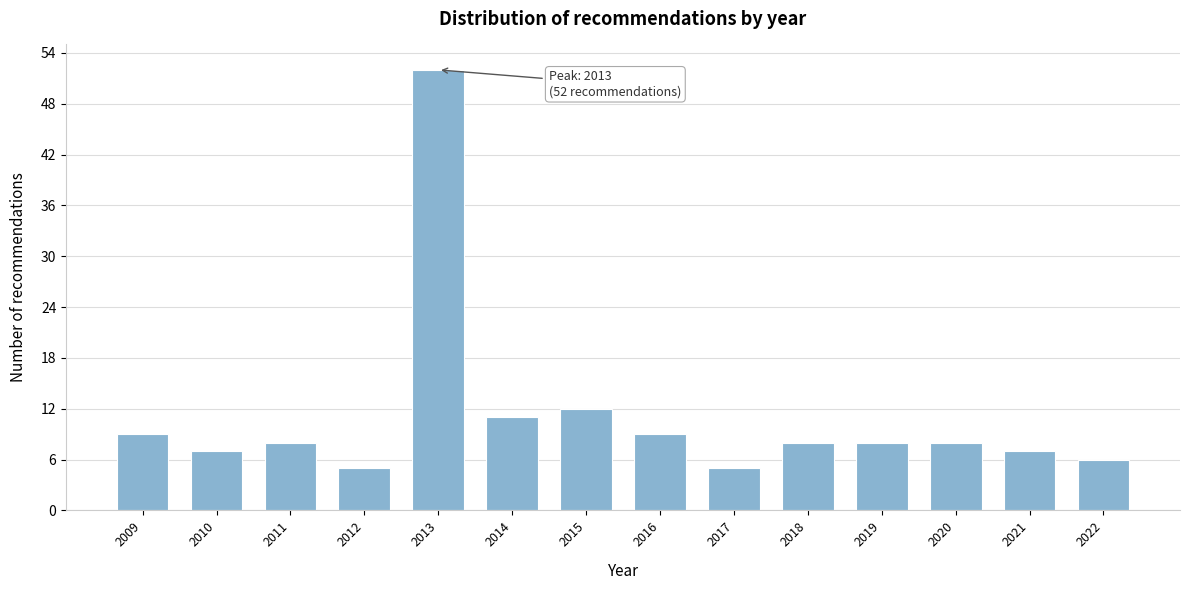

Reading right to left, list all the values displayed in this chart.

2022=6	2021=7	2020=8	2019=8	2018=8	2017=5	2016=9	2015=12	2014=11	2013=52	2012=5	2011=8	2010=7	2009=9